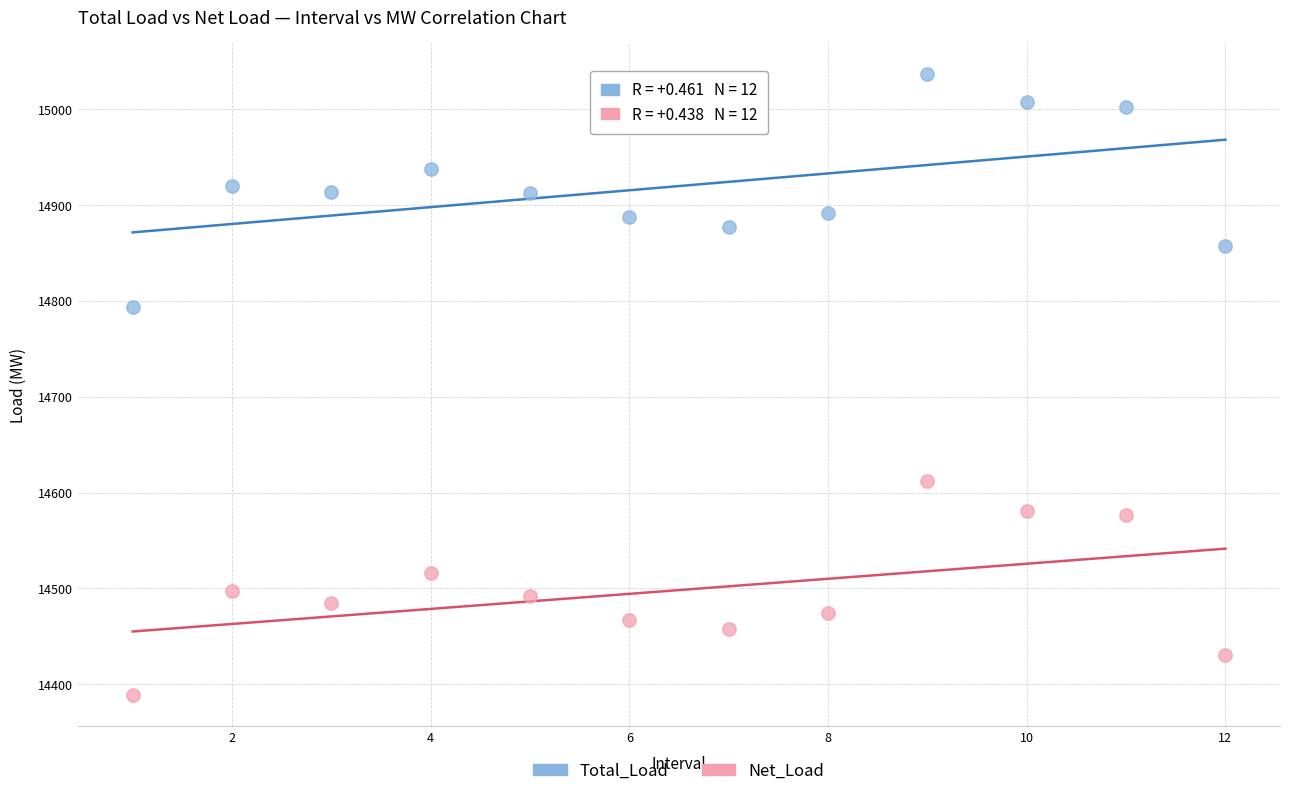

Across all data points, what is the range of Y values (max minus min)?

647.6